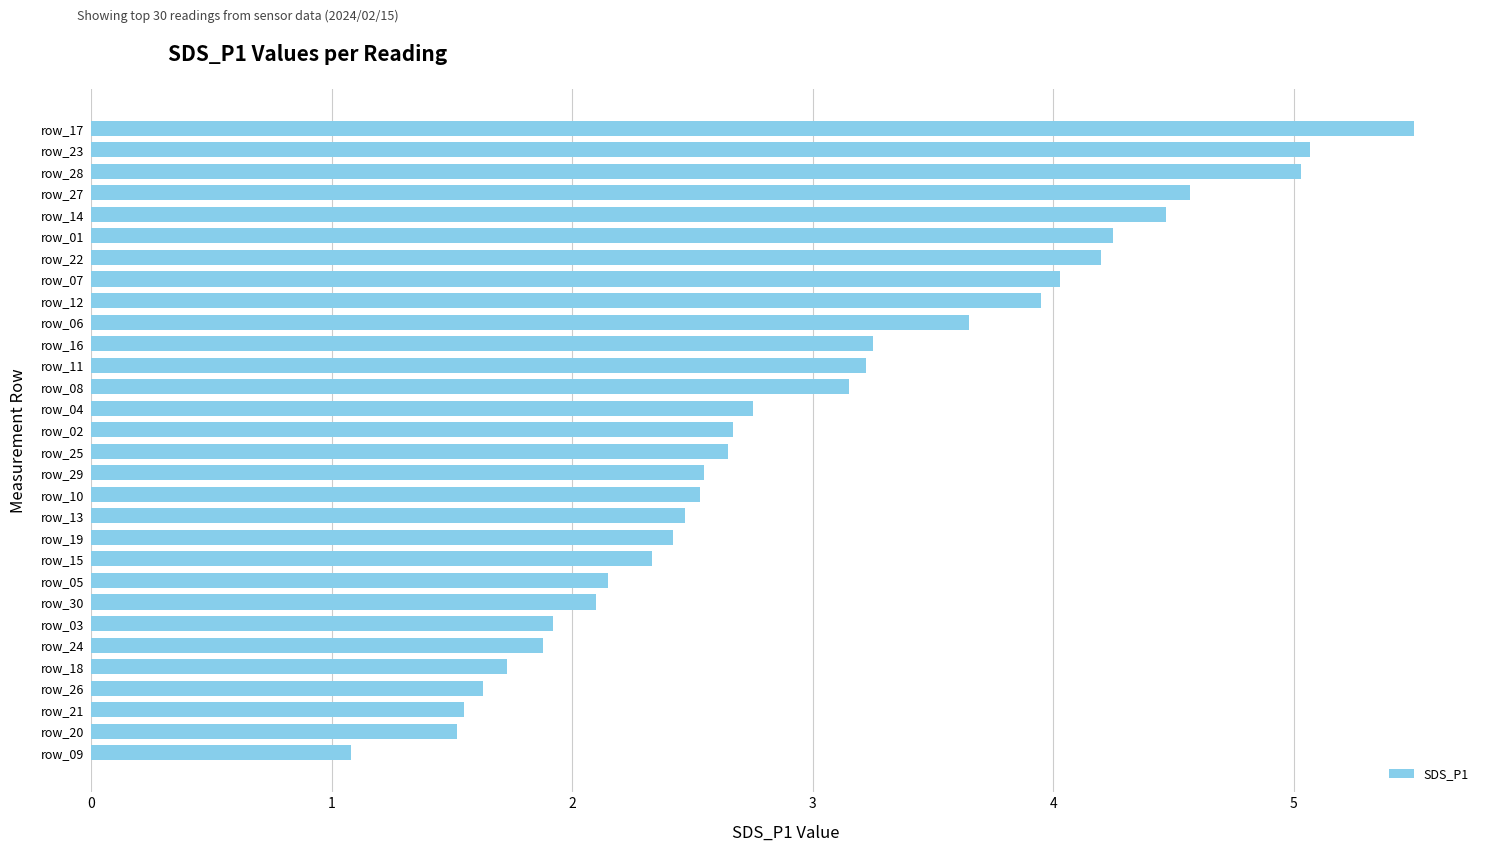

What is the approximate value at row_11?

3.2